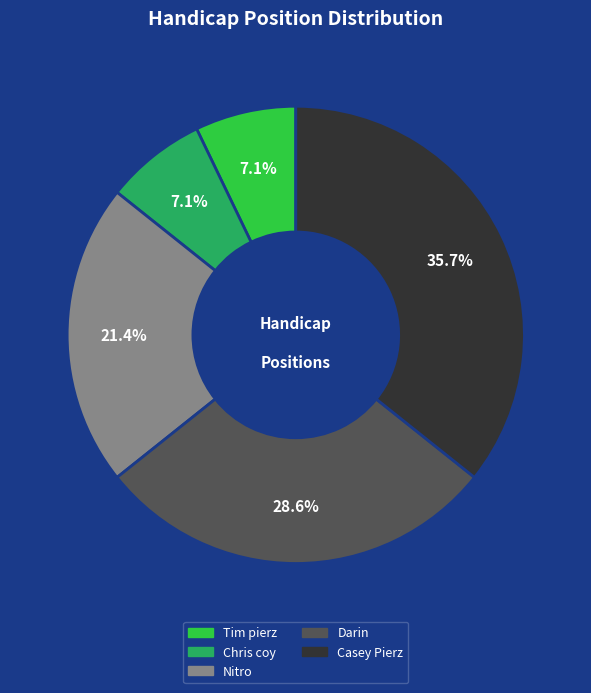

Does any single category account for the majority?

No